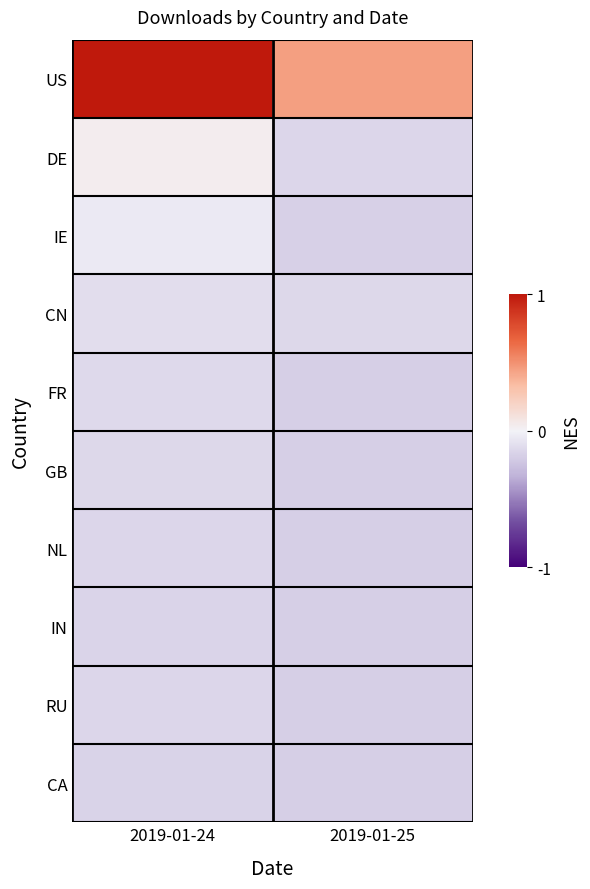

What is the spread (max minus min) of values at 2019-01-25?

0.6